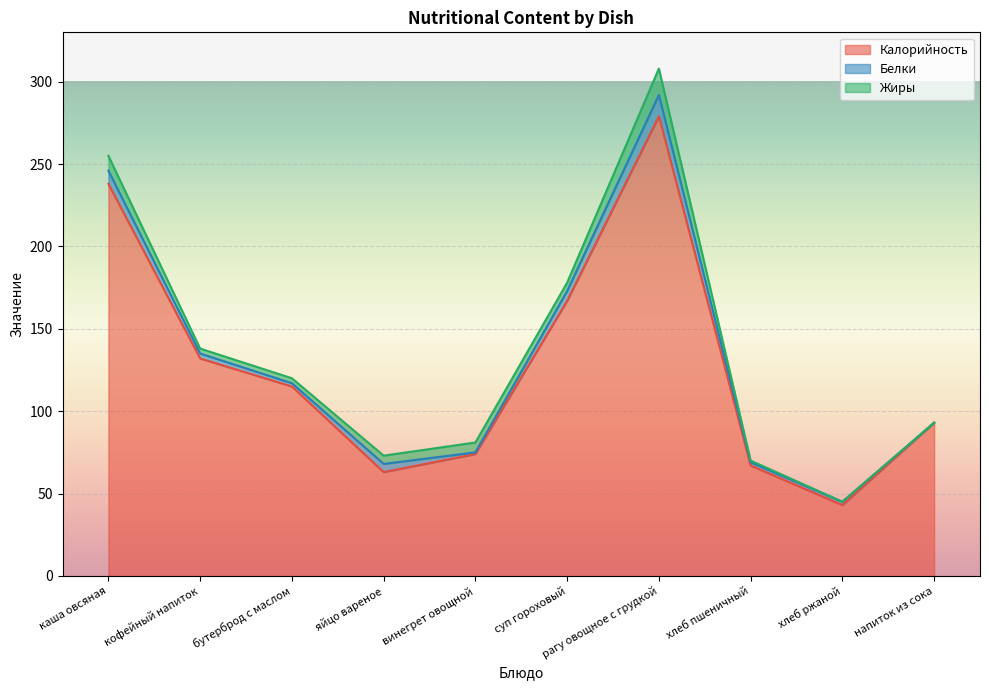

What is the difference between the maximum and minimum values in the Белки series?

13